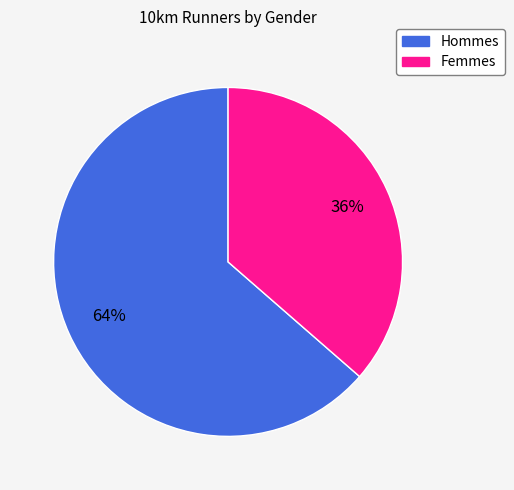

To the nearest percent, what is the average slice percentage?

50%